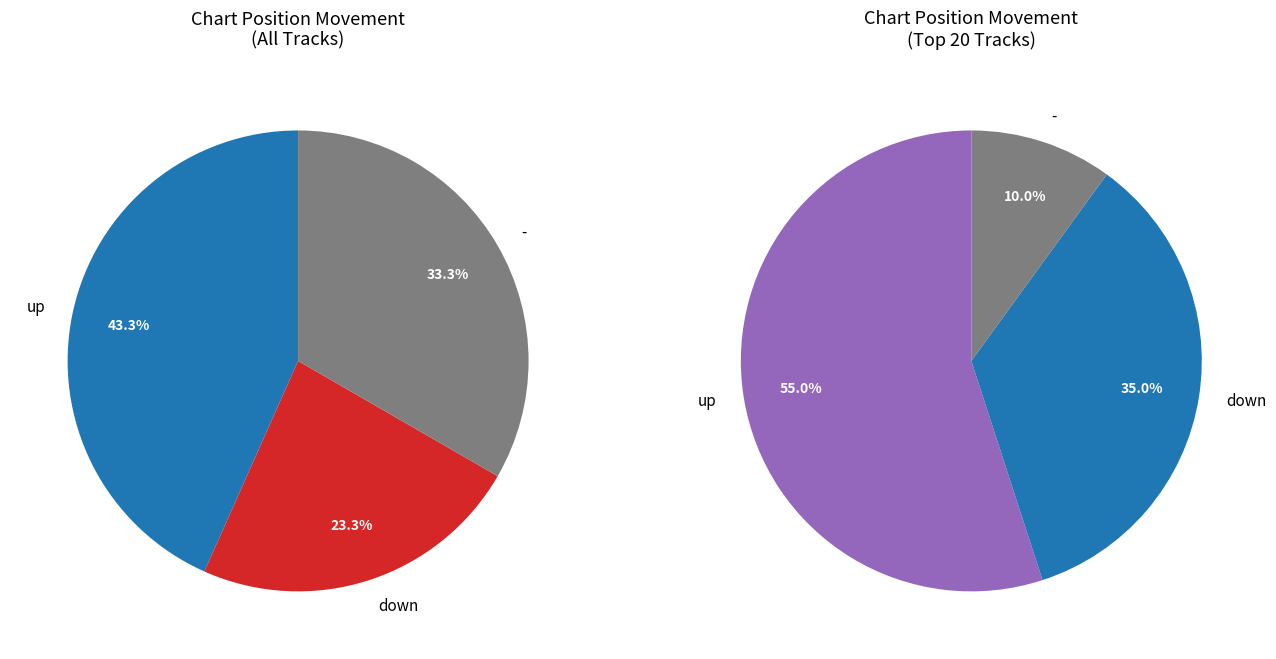

What is the smallest slice in the pie chart?

-